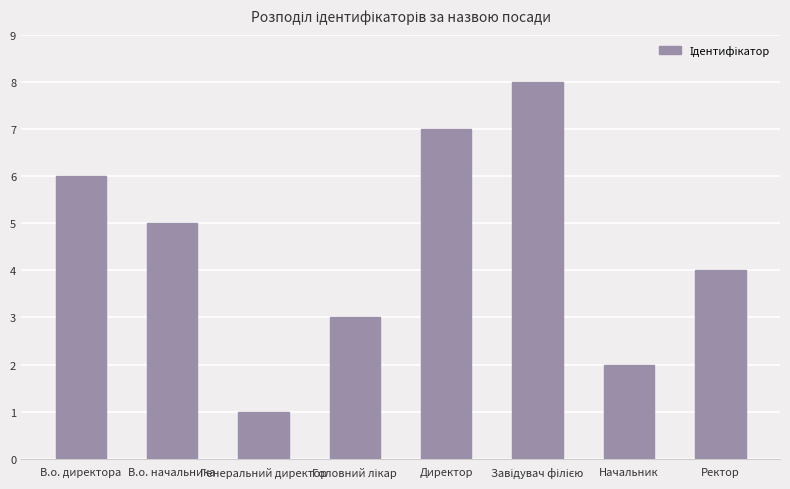

What value does the data have at Ректор?

4